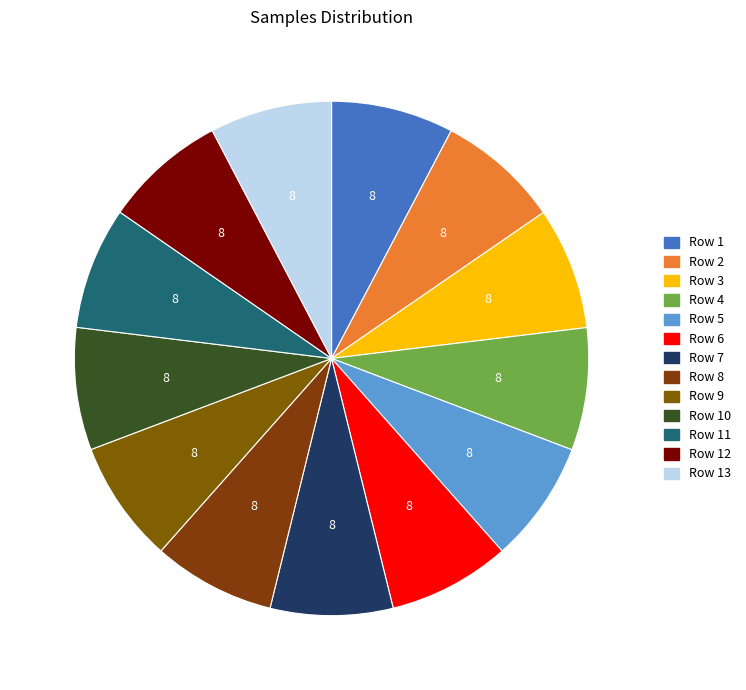

How many slices are in this pie chart?

13